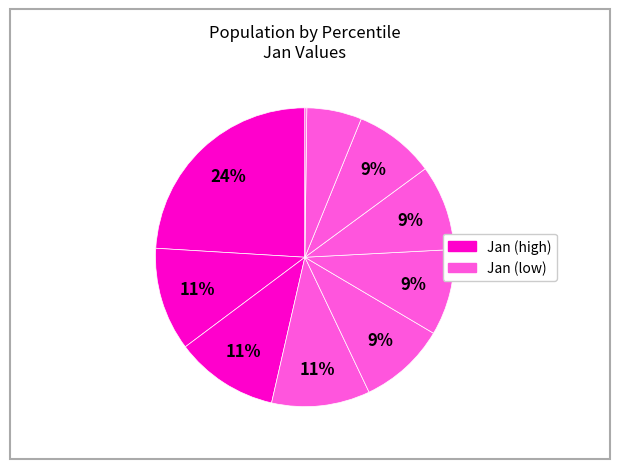

Count the number of slices in the pie.

10